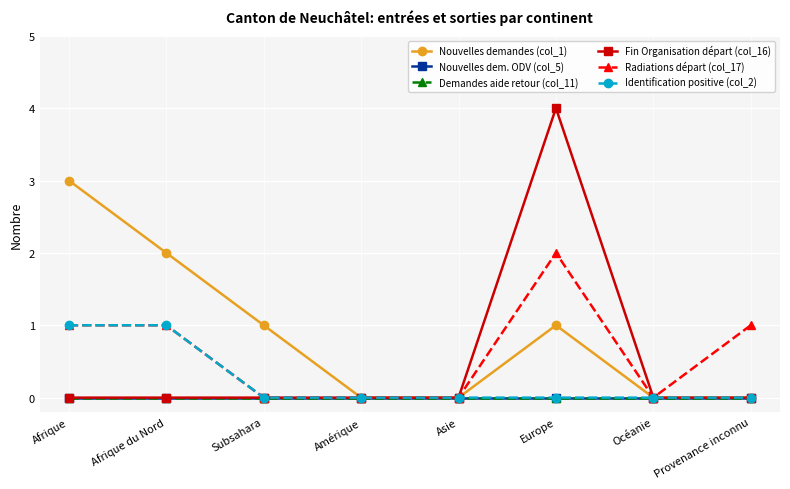

True or false: Fin Organisation départ (col_16) and Radiations départ (col_17) intersect in this chart.

False